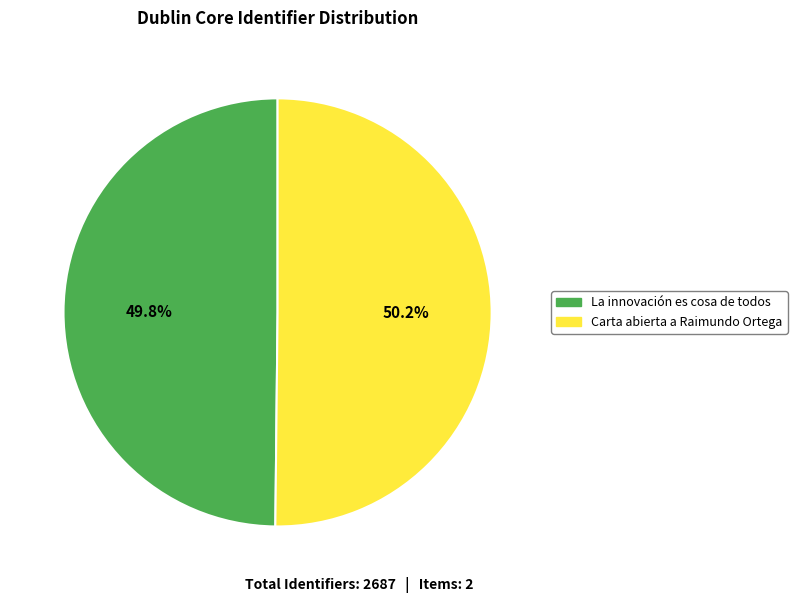

Combined, what portion of the pie is La innovación es cosa de todos and Carta abierta a Raimundo Ortega?

100.0%